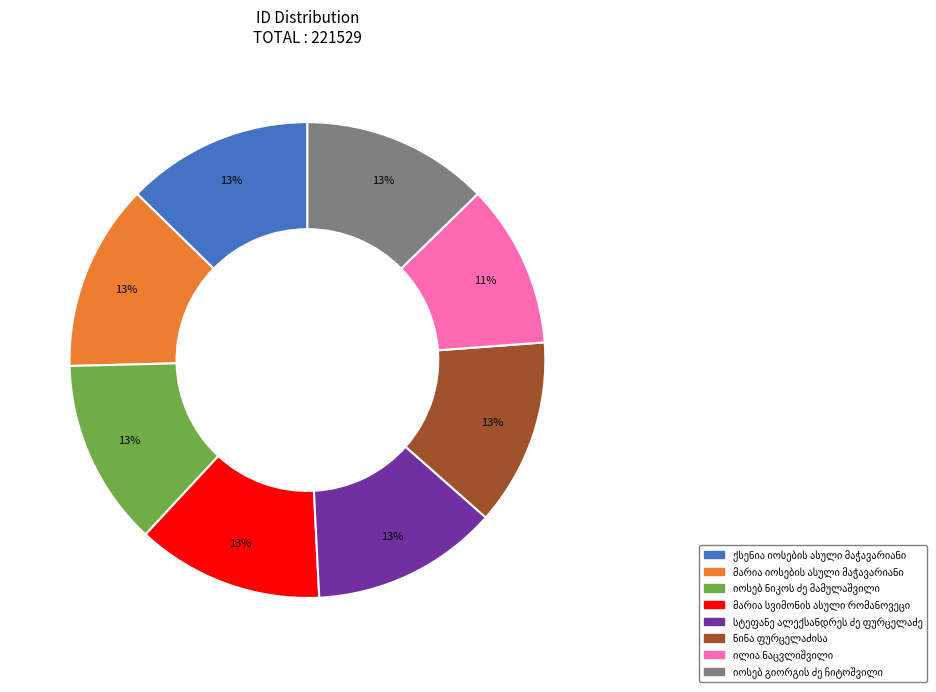

Does any single category account for the majority?

No